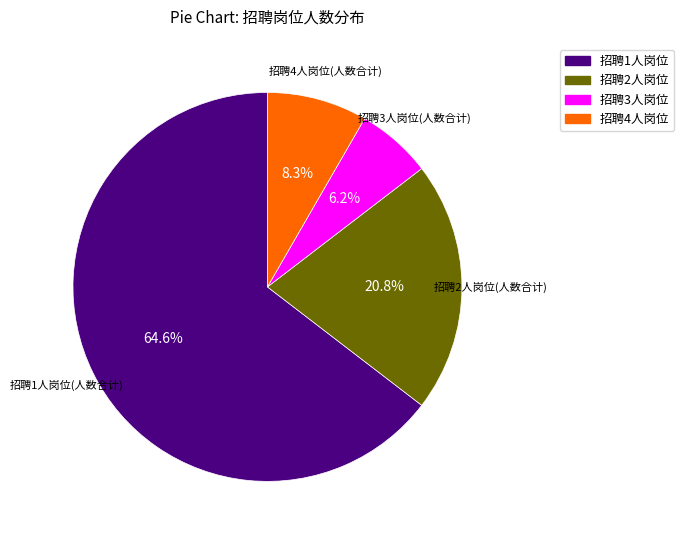

Is there a majority slice in this chart?

Yes